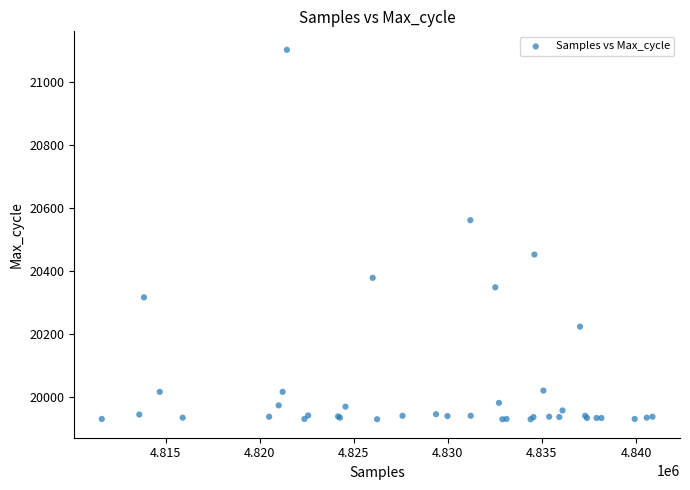

What Y value in the scatter plot is closest to 20514?

20560